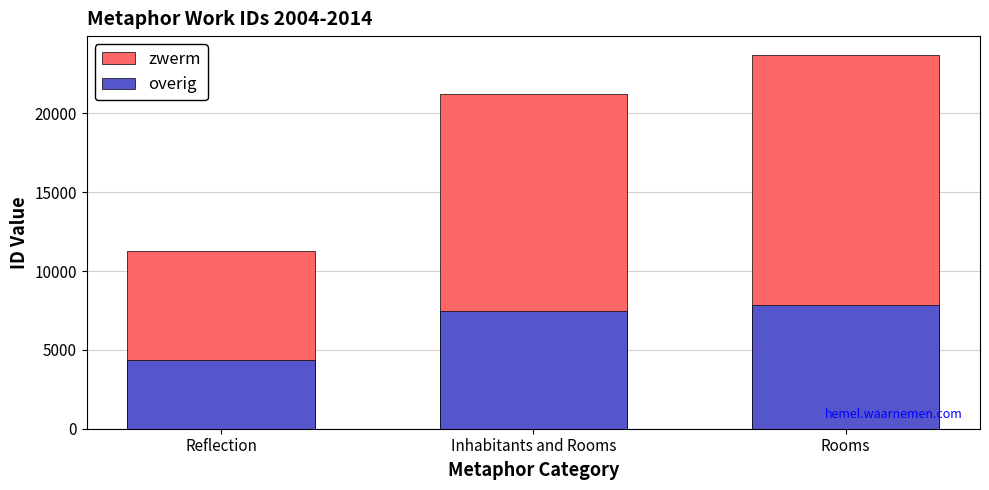

At Reflection, list the series in order from smallest to largest.

overig, zwerm